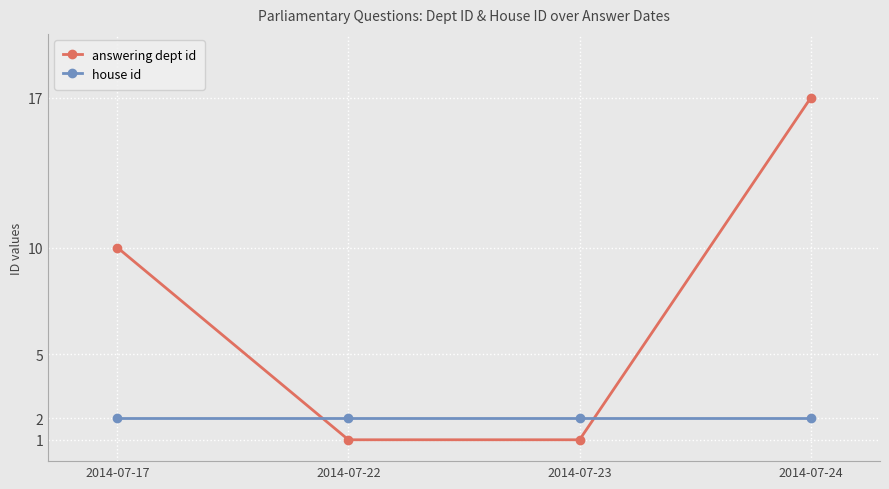

At which category is the sum across all series the highest?

2014-07-24